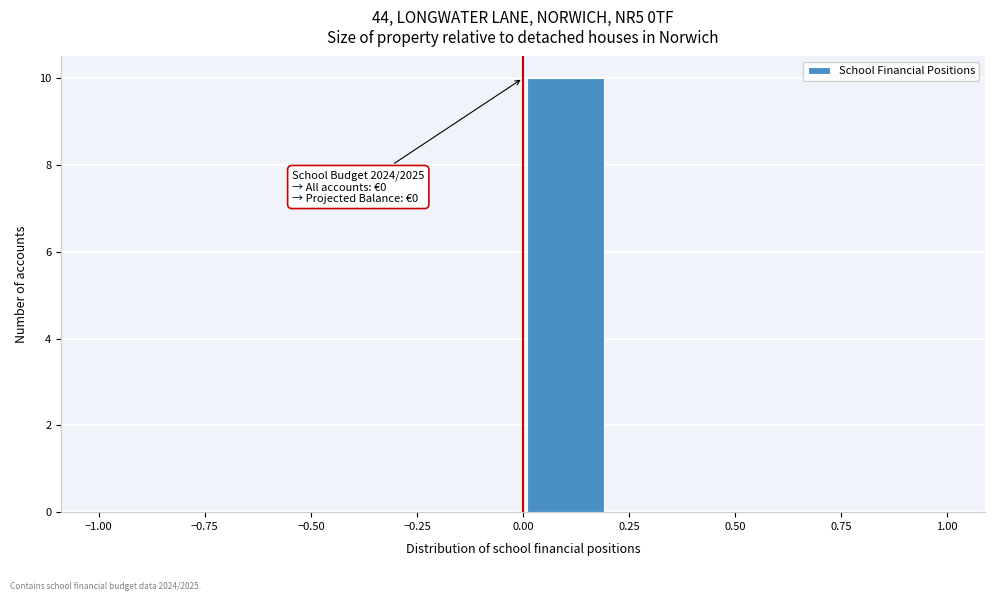

Which range on the x-axis has the tallest bar?

0.0 to 0.2